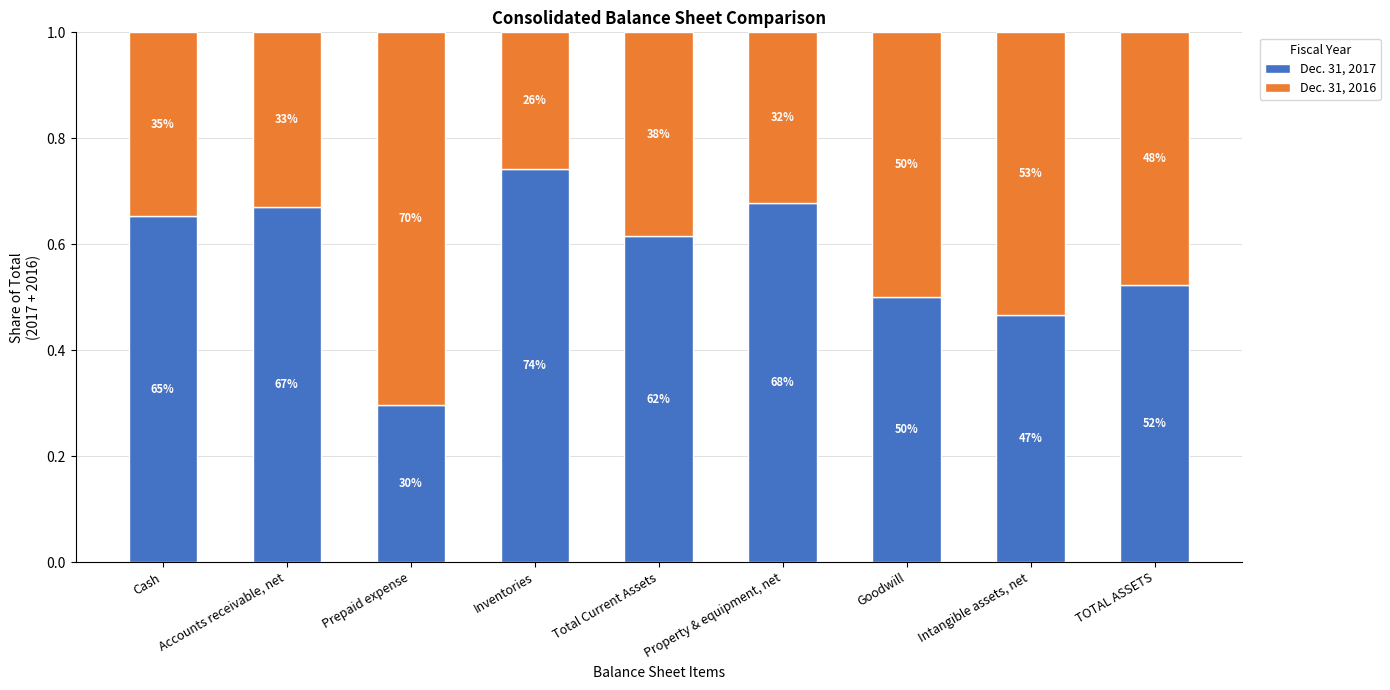

What is the minimum value for Dec. 31, 2017?

0.3